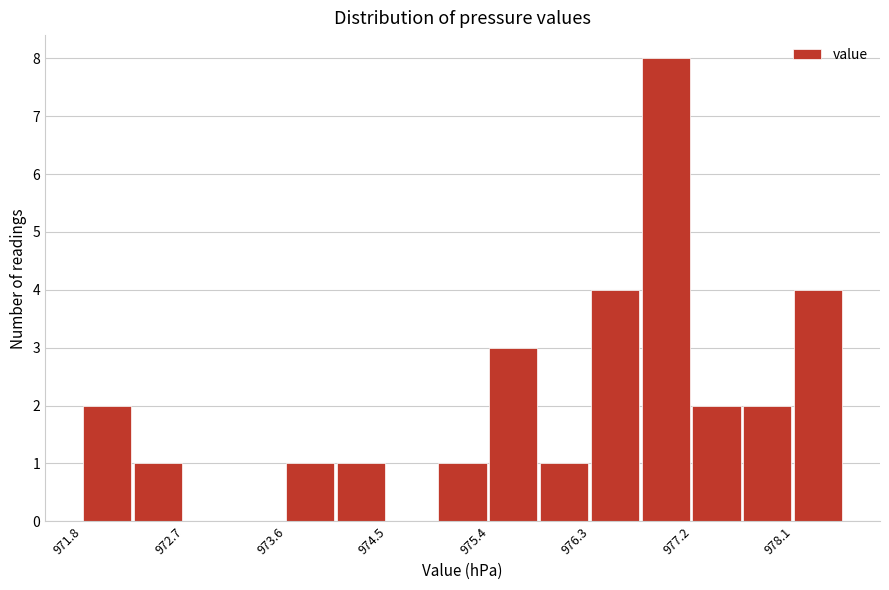

Over which range of the x-axis is the bar tallest?

976.7 to 977.2